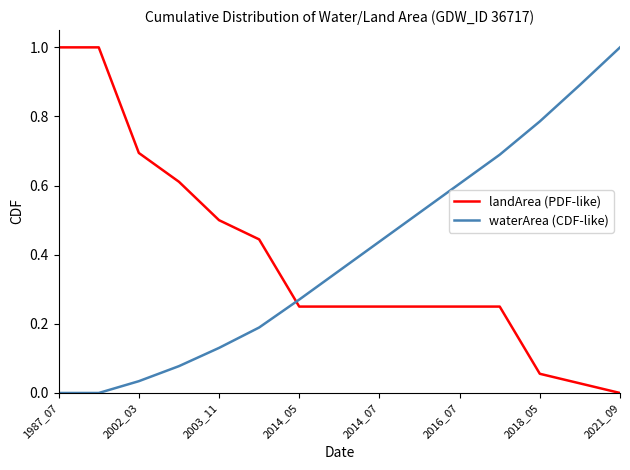

After their last crossing, which series has the higher values: waterArea (CDF-like) or landArea (PDF-like)?

waterArea (CDF-like)